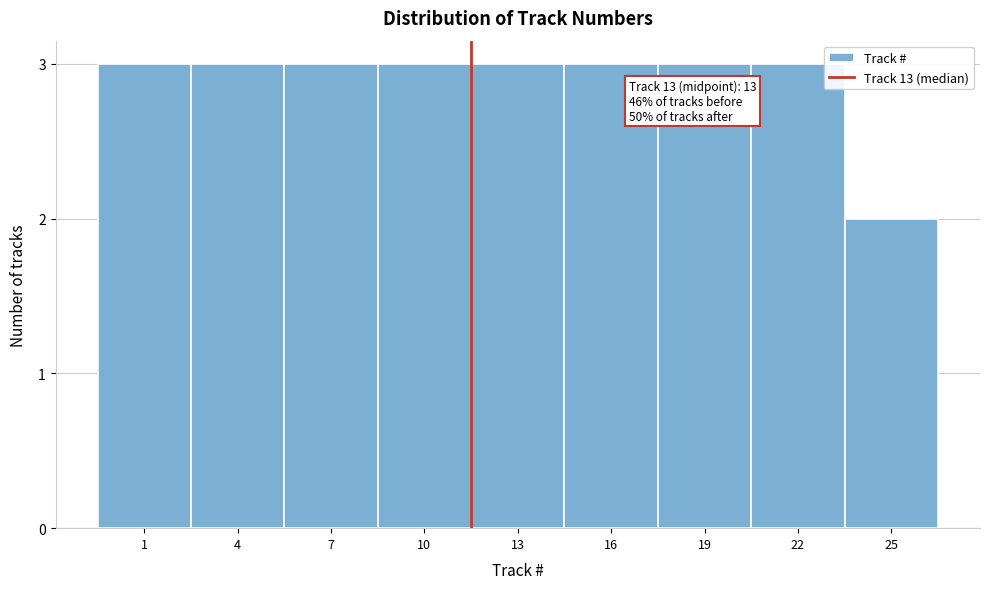

Reading left to right, extract all data points from this chart.

3	3	3	3	3	3	3	3	2